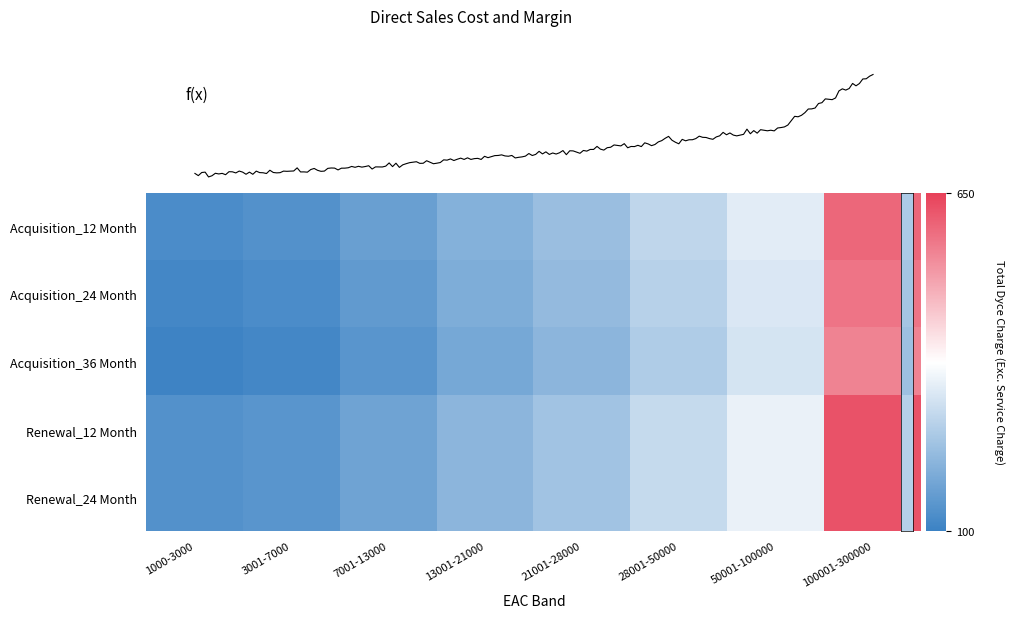

Rank the categories by Renewal_24 Month value from lowest to highest.

1000-3000, 3001-7000, 7001-13000, 13001-21000, 21001-28000, 28001-50000, 50001-100000, 100001-300000